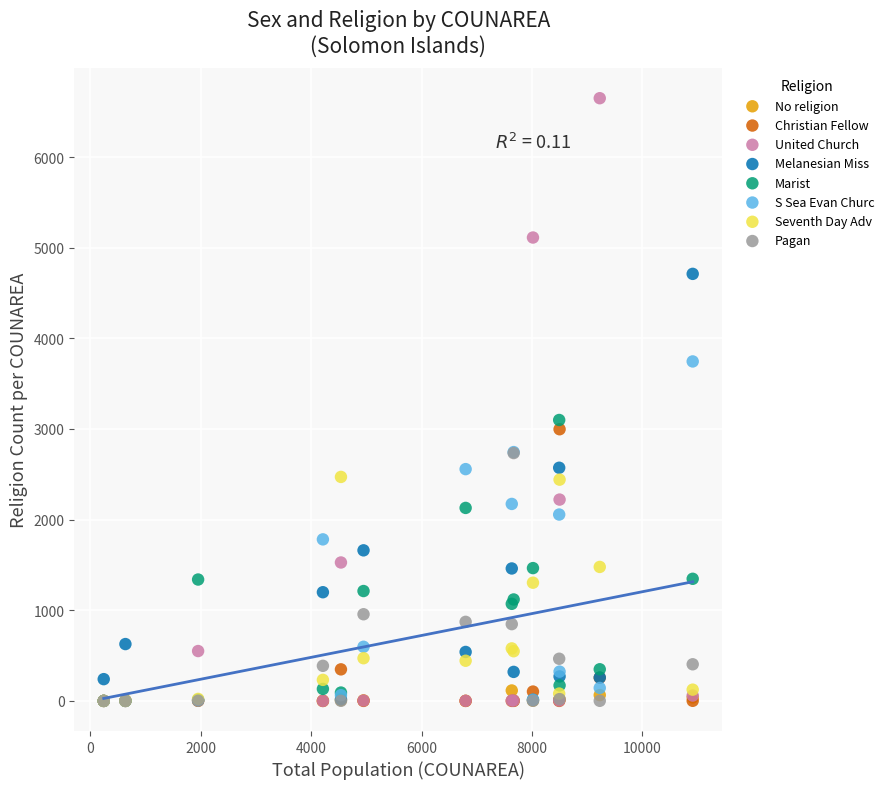

Across all series, what Y value is closest to 3324?

3099